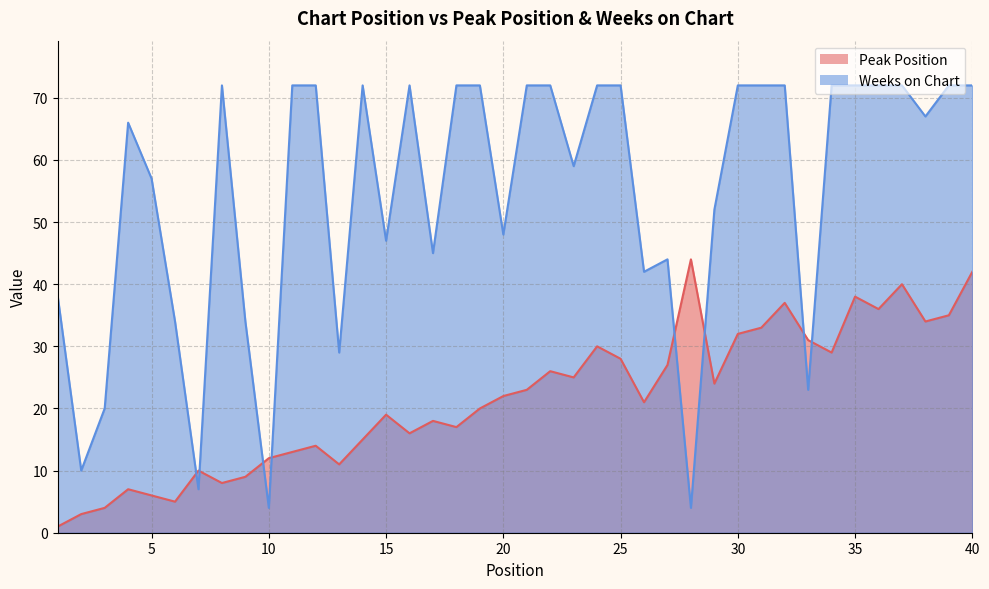

How many series are shown in this chart?

2